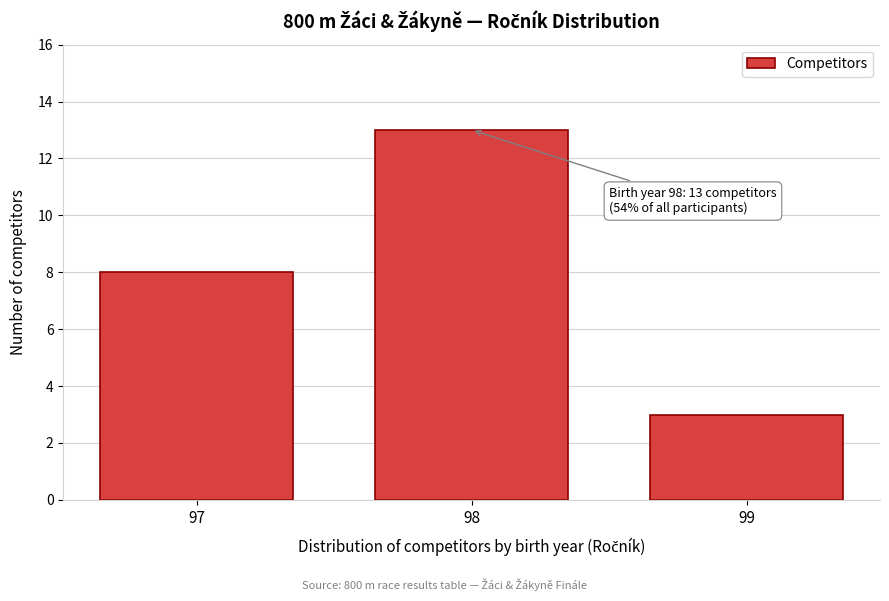

Reading left to right, what are all the values shown in this chart?

97=8	98=13	99=3